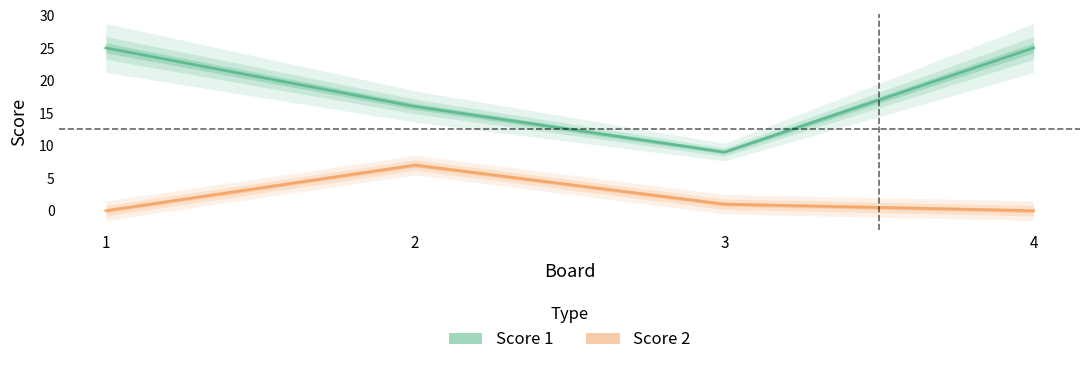

Reading left to right, list all the values displayed in this chart.

Score 1: 25	16	9	25
Score 2: 0	7	1	0